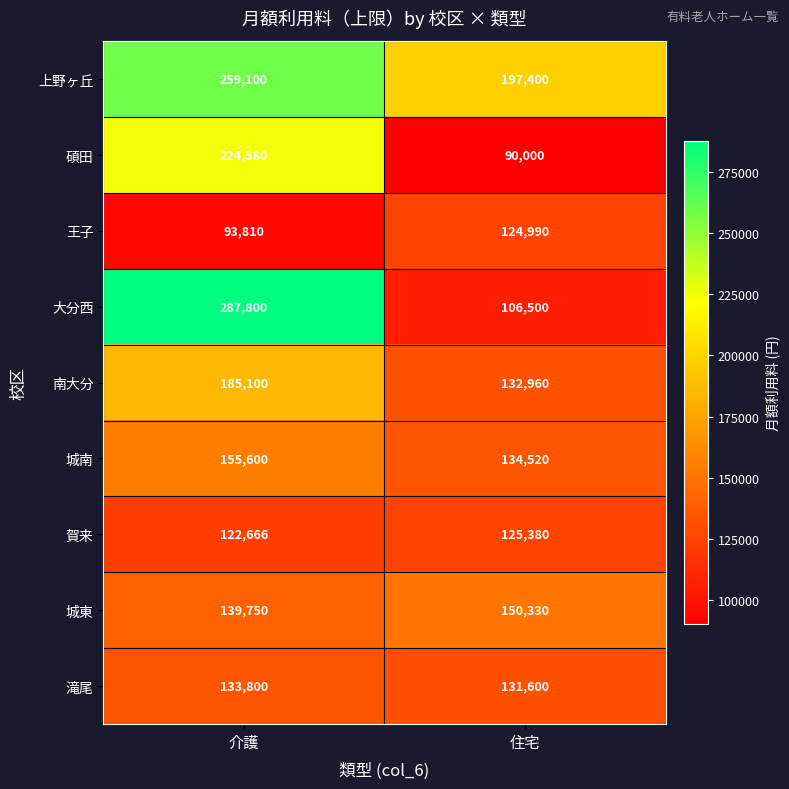

Which series has the widest spread of values?

大分西